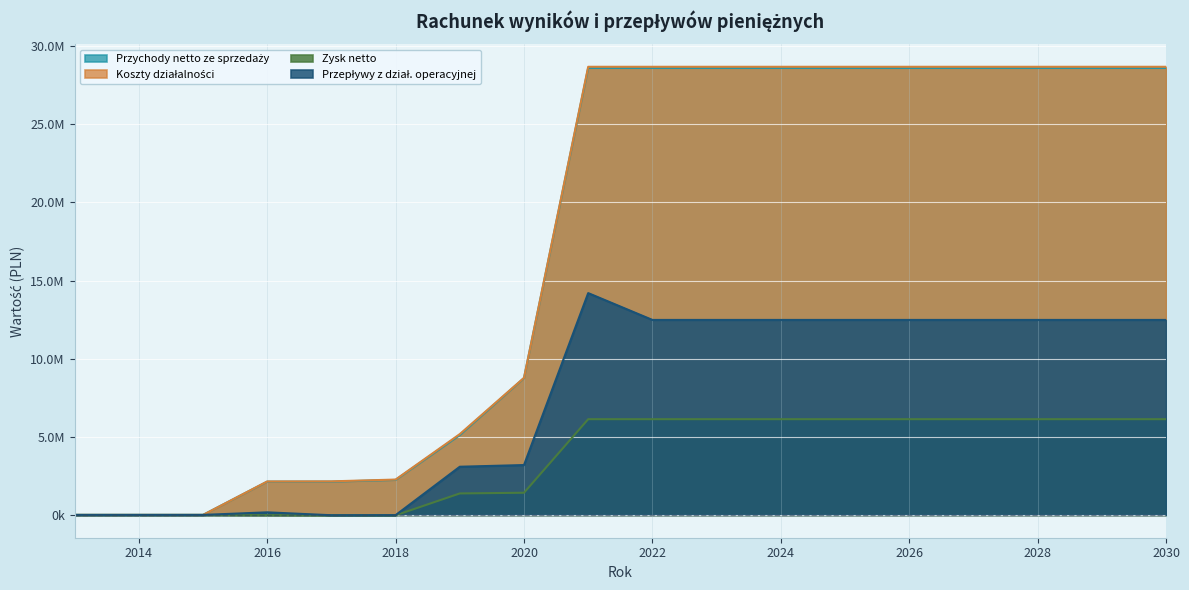

What is the minimum value shown in the chart?

-23625.9